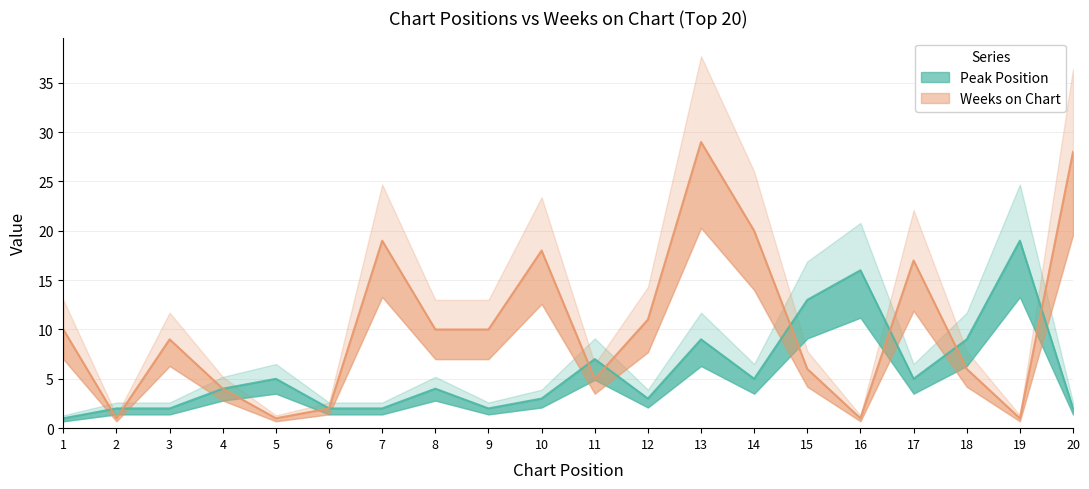

In Weeks on Chart, how many points are lower than both neighbors (excluding endpoints)?

5